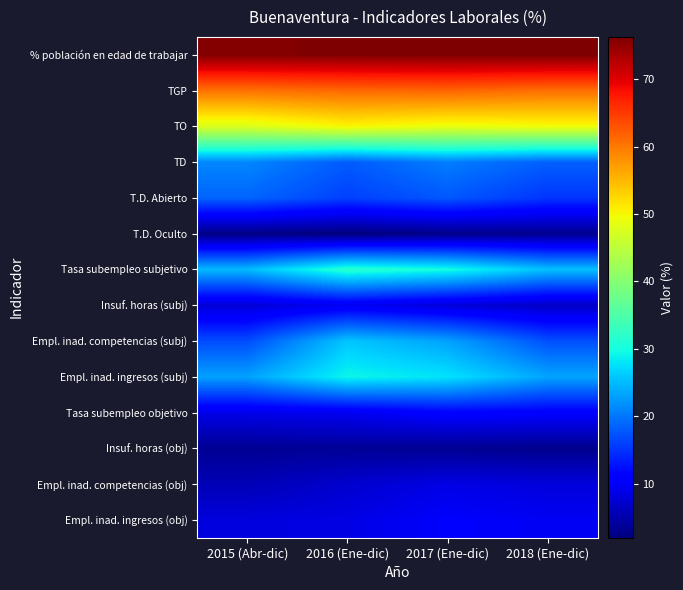

Which series has the largest total across all categories?

% población en edad de trabajar